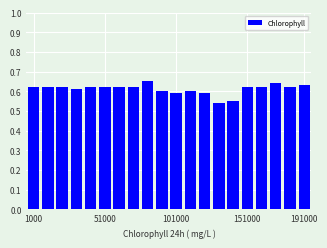

What is the sum of all values?

12.2